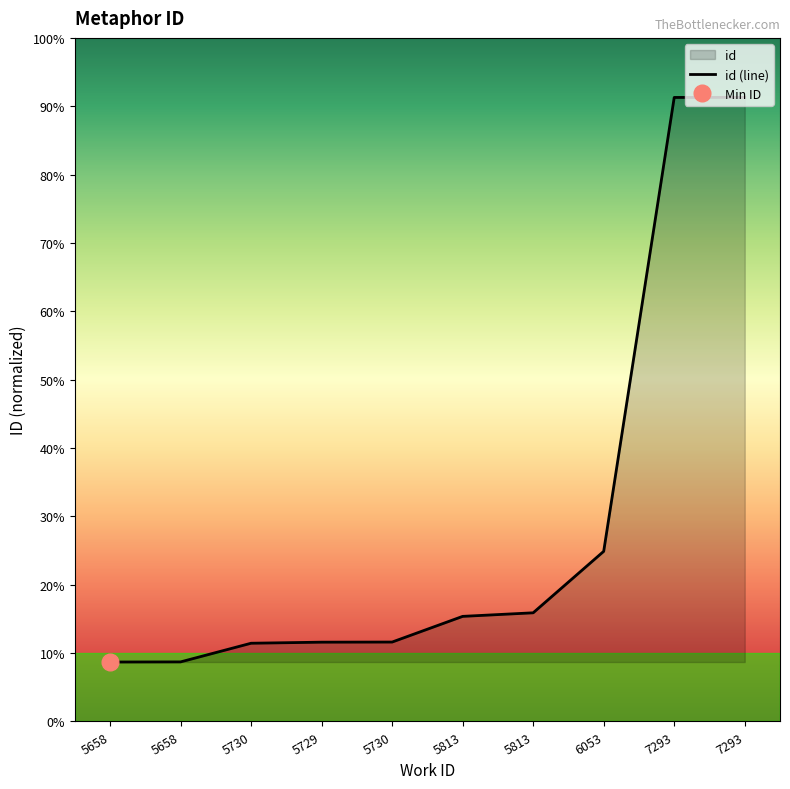

Which has a higher value, 5658 or 5730?

5730